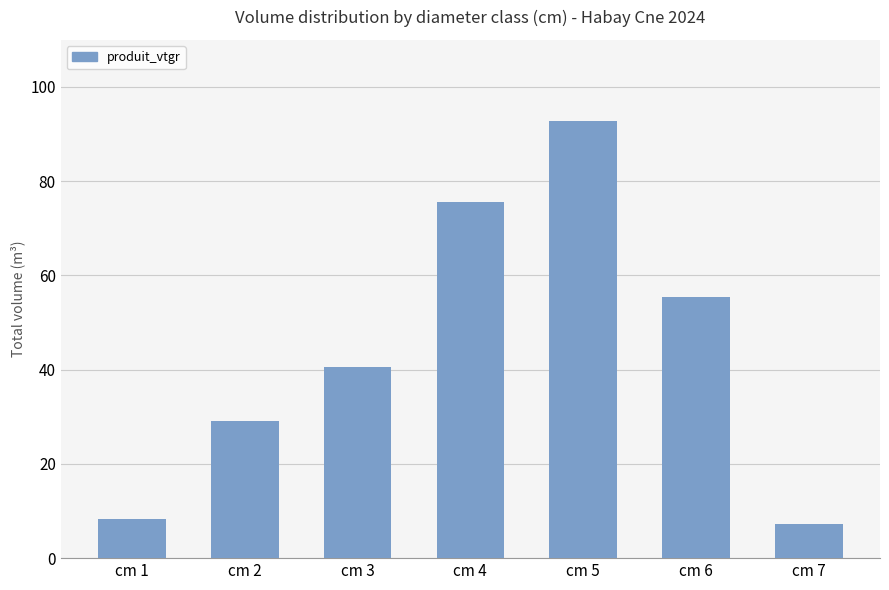

What is the sum of all values?

309.2